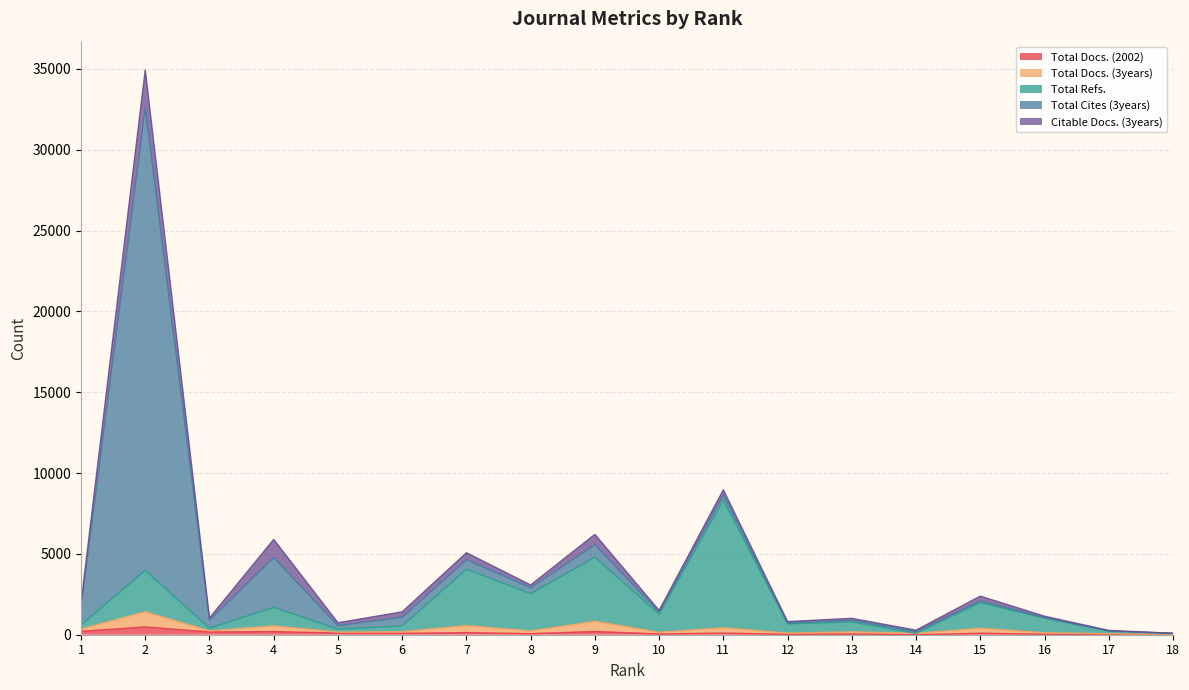

At which label is Total Docs. (2002) closest to 240?

1